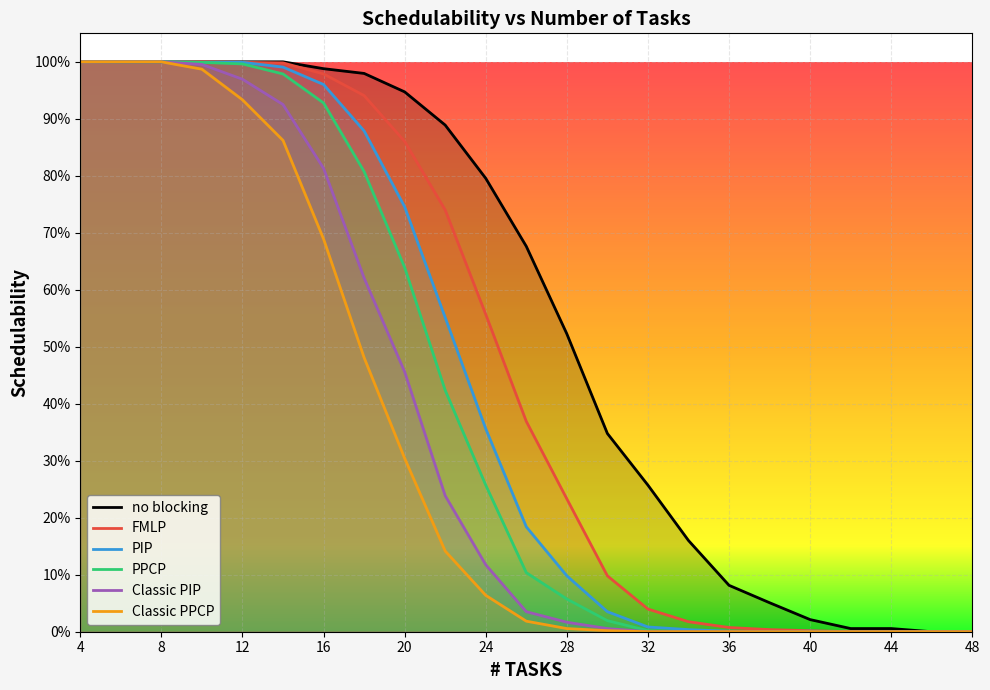

Count the number of categories in the chart.

23